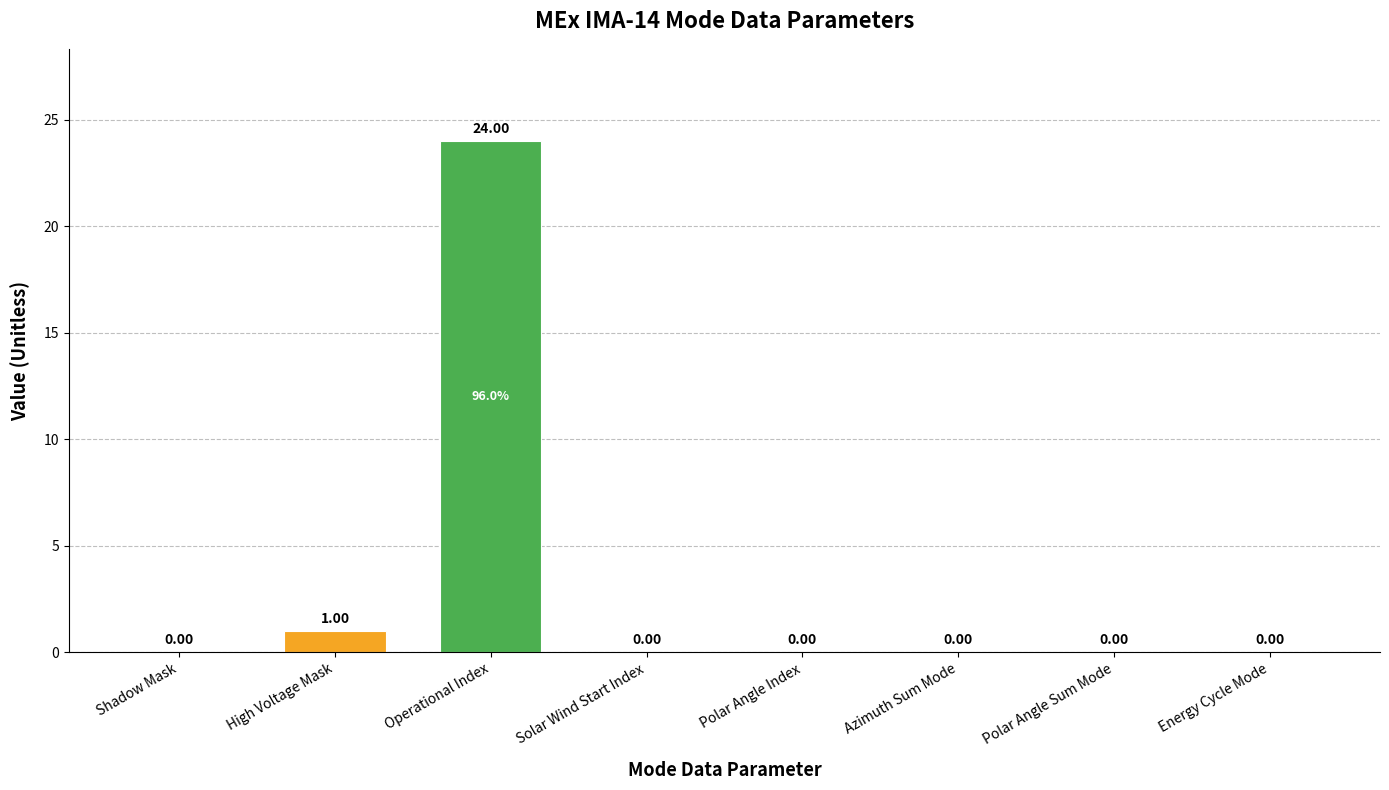

Reading right to left, what are all the values shown in this chart?

Energy Cycle Mode=0	Polar Angle Sum Mode=0	Azimuth Sum Mode=0	Polar Angle Index=0	Solar Wind Start Index=0	Operational Index=24	High Voltage Mask=1	Shadow Mask=0